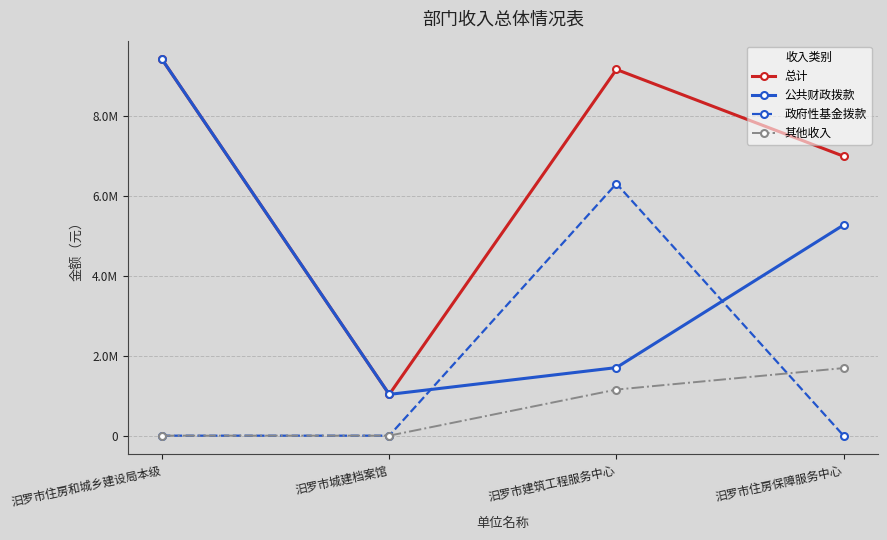

Does the chart display data point markers on the line(s)?

Yes